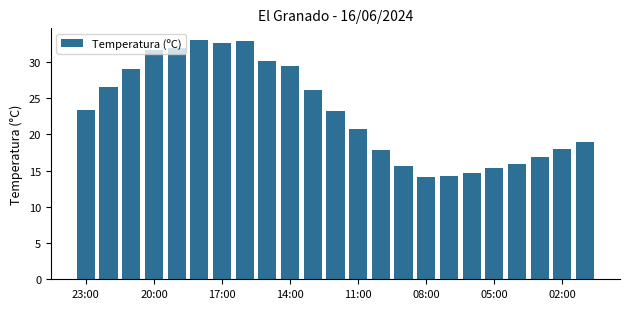

What is the value of the 20th bar from the left?

15.9